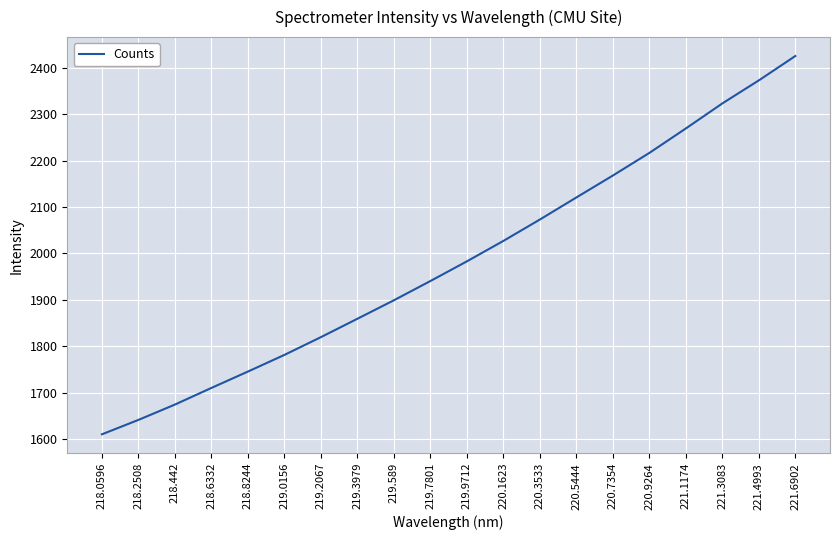

What is the change in value from 219.2067 to 219.3979?

+39.6